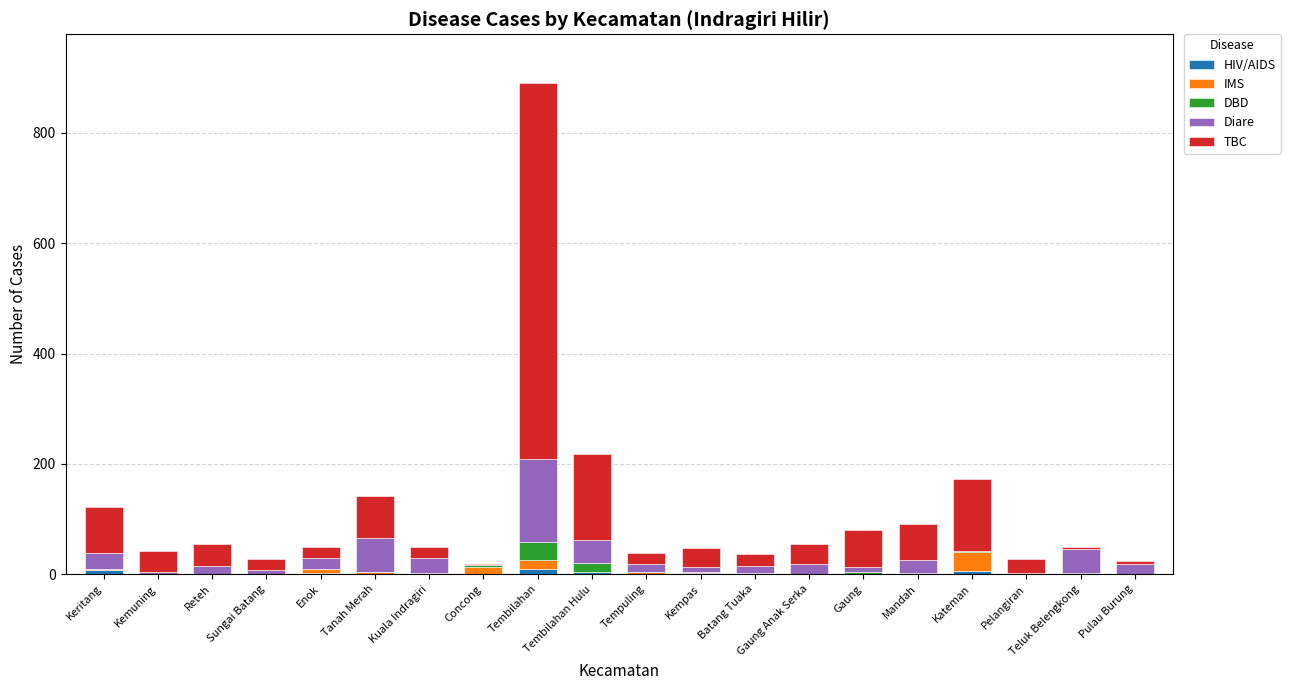

At which category is the sum across all series the highest?

Tembilahan